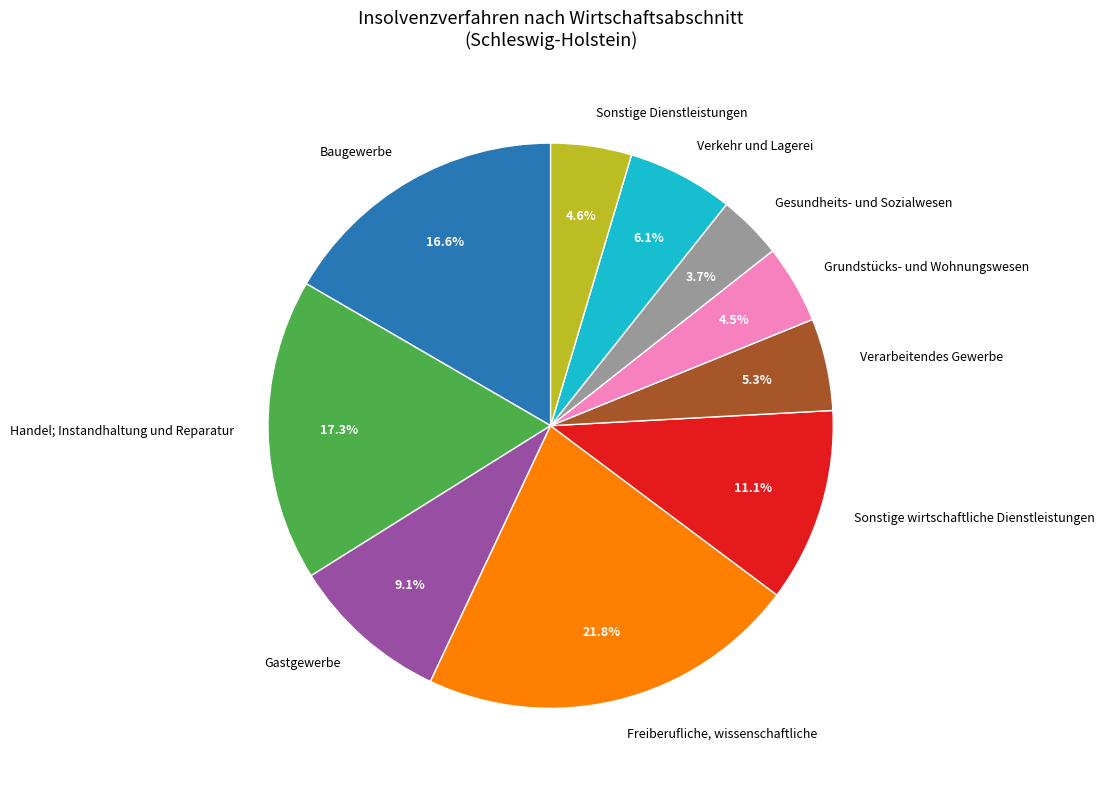

To the nearest percent, what is the combined percentage of Baugewerbe and Grundstücks- und Wohnungswesen?

21%